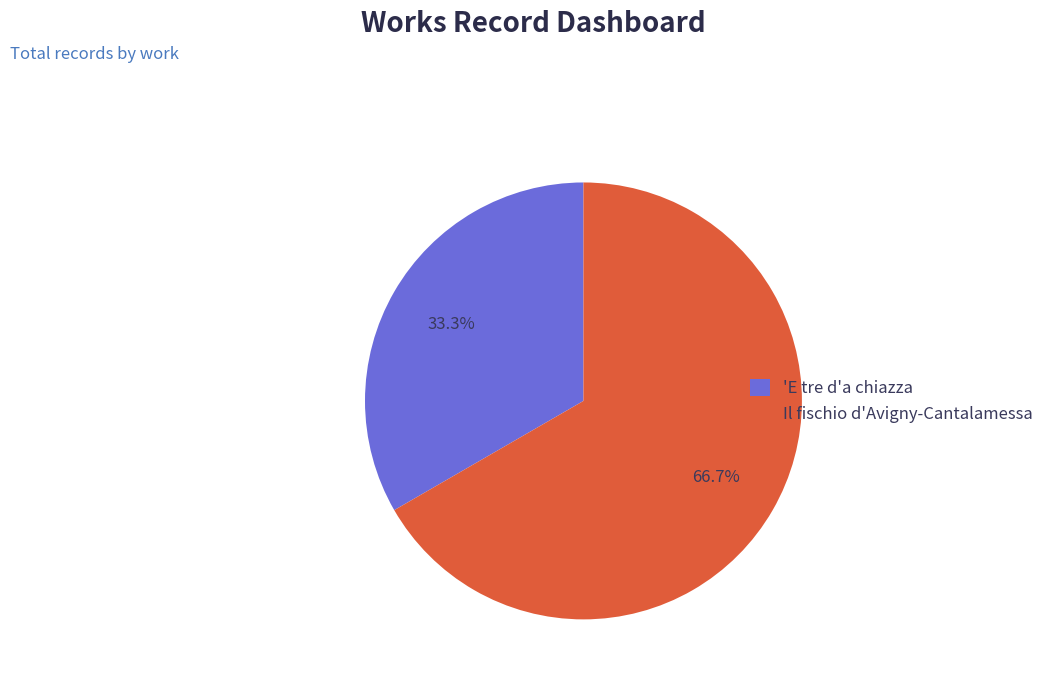

Is it true that Il fischio d'Avigny-Cantalamessa is 76% of the pie?

False